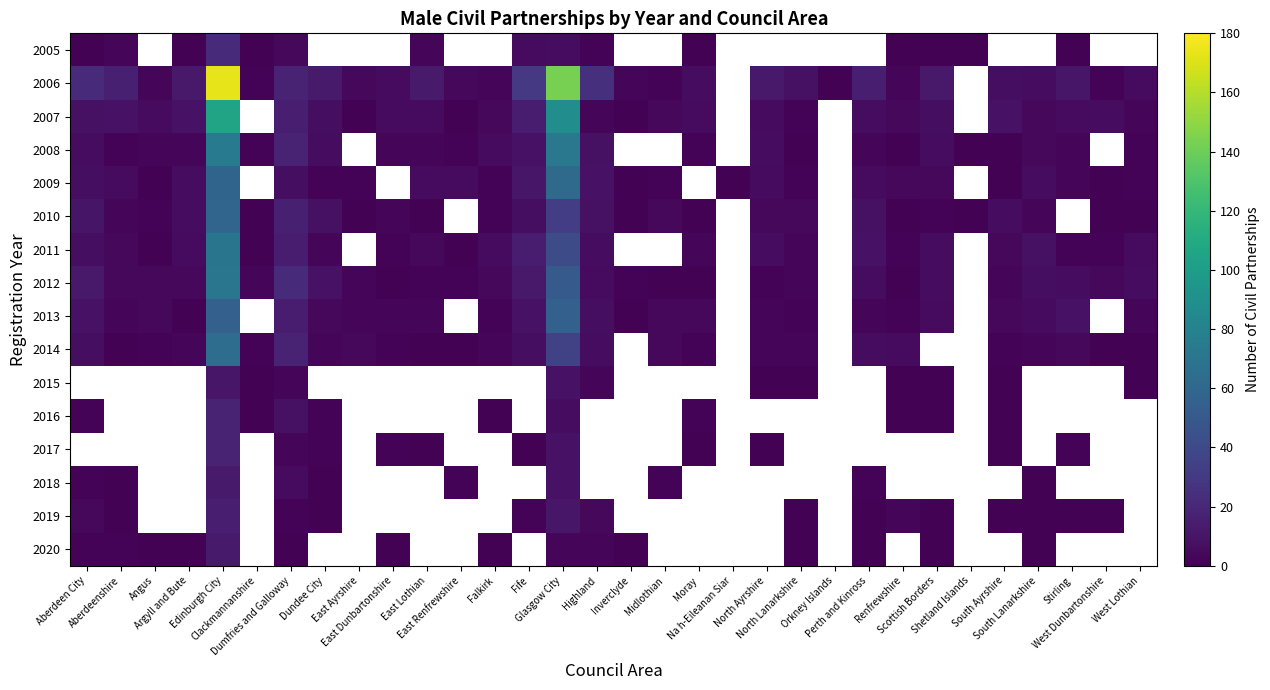

Which category has the highest value across all series?

Edinburgh City